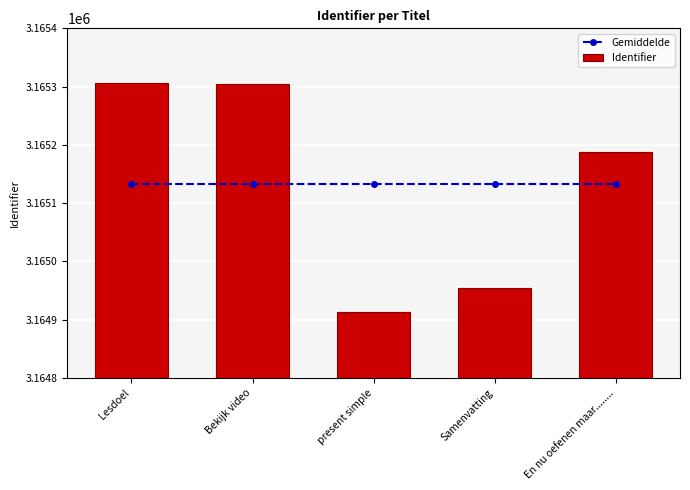

What are all the series names shown in the legend?

Gemiddelde, Identifier